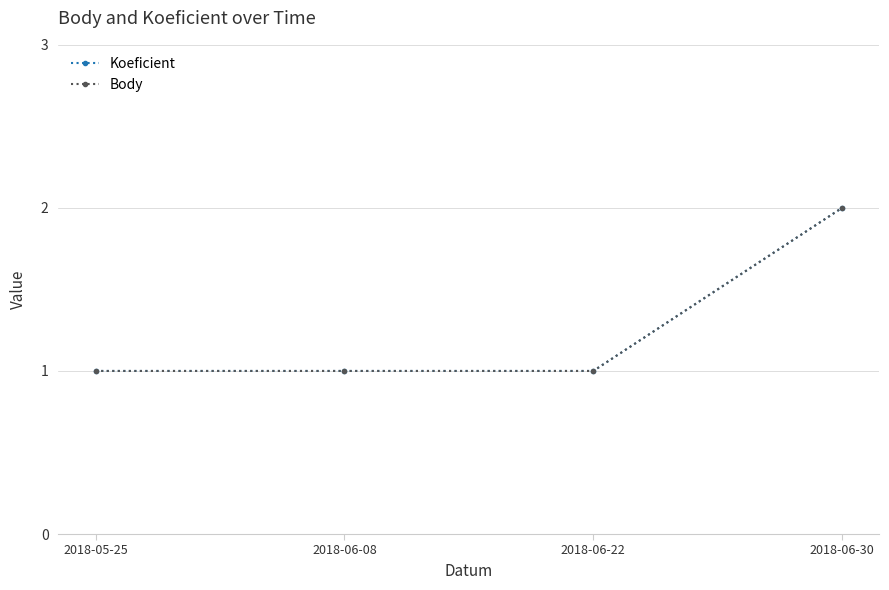

Is this an area chart (filled region under the line)?

No